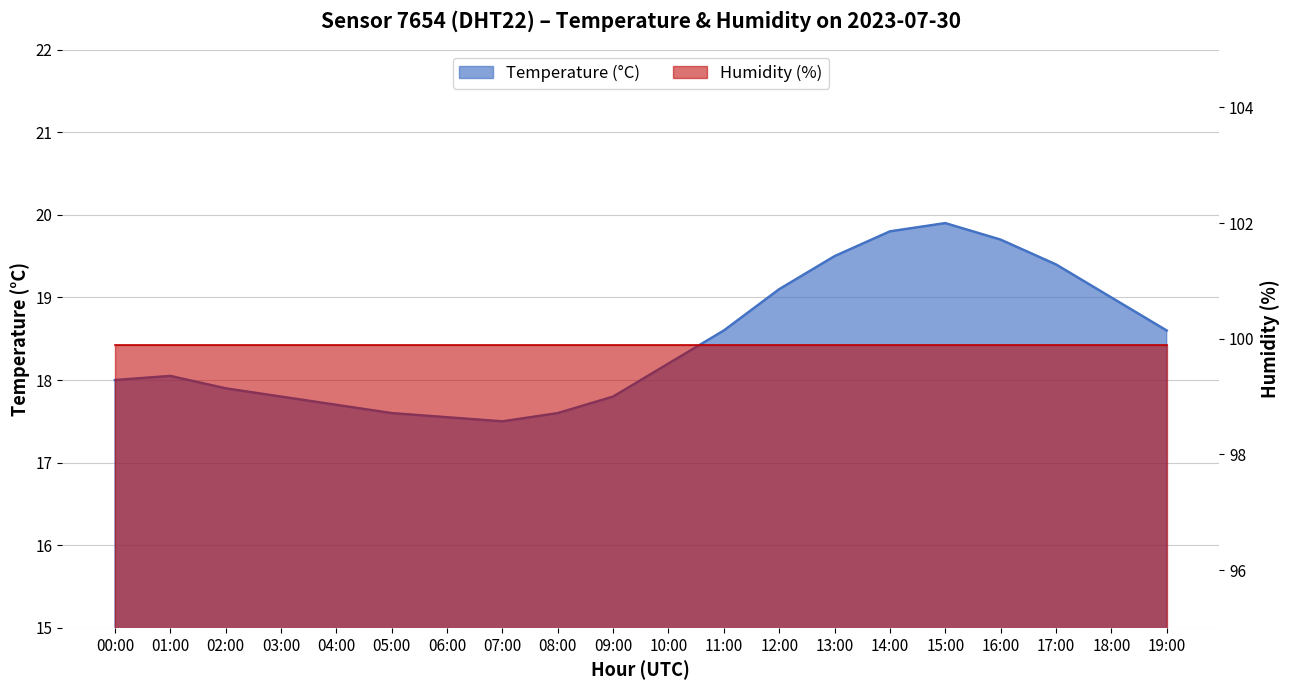

Reading right to left, what are all the values shown in this chart?

19:00=18.6	18:00=19.0	17:00=19.4	16:00=19.7	15:00=19.9	14:00=19.8	13:00=19.5	12:00=19.1	11:00=18.6	10:00=18.2	09:00=17.8	08:00=17.6	07:00=17.5	06:00=17.6	05:00=17.6	04:00=17.7	03:00=17.8	02:00=17.9	01:00=18.1	00:00=18.0